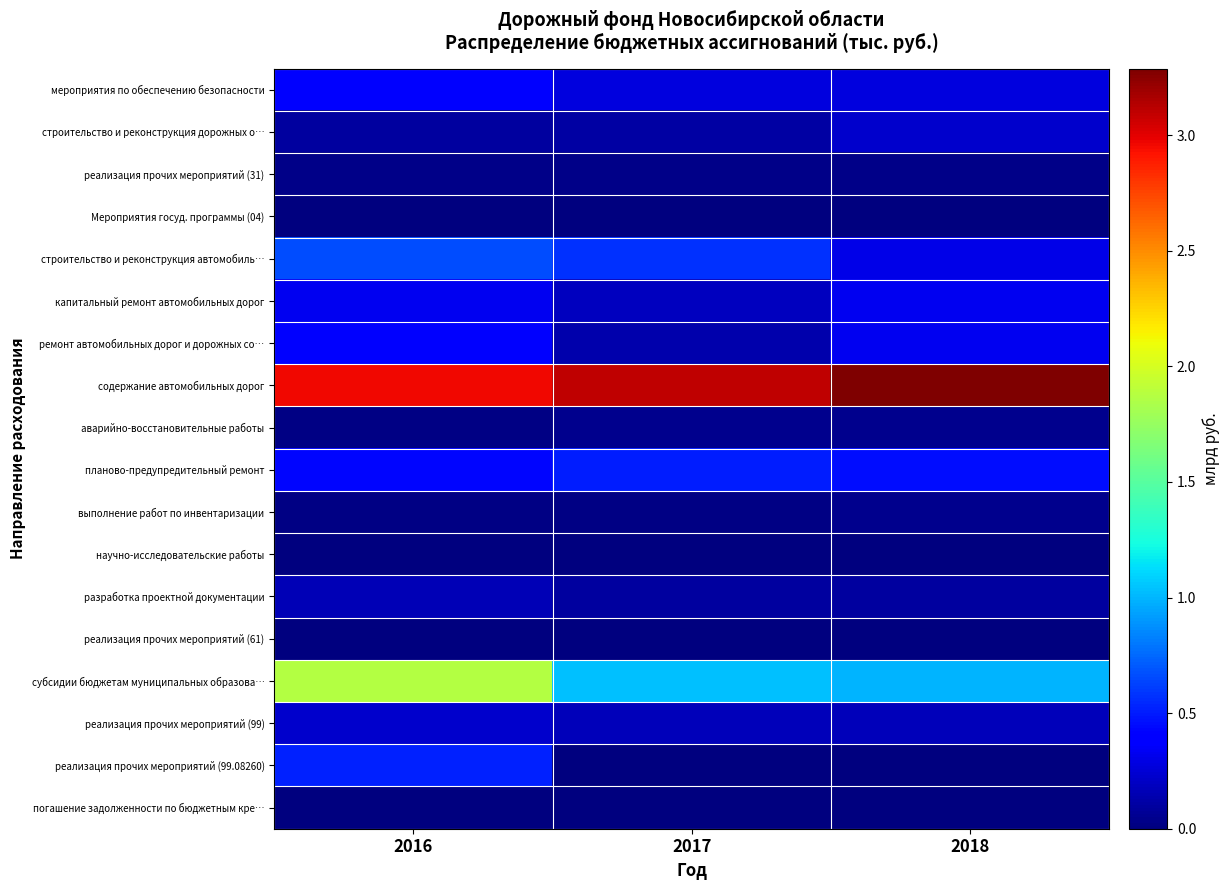

At how many categories does at least one series exceed 0?

3